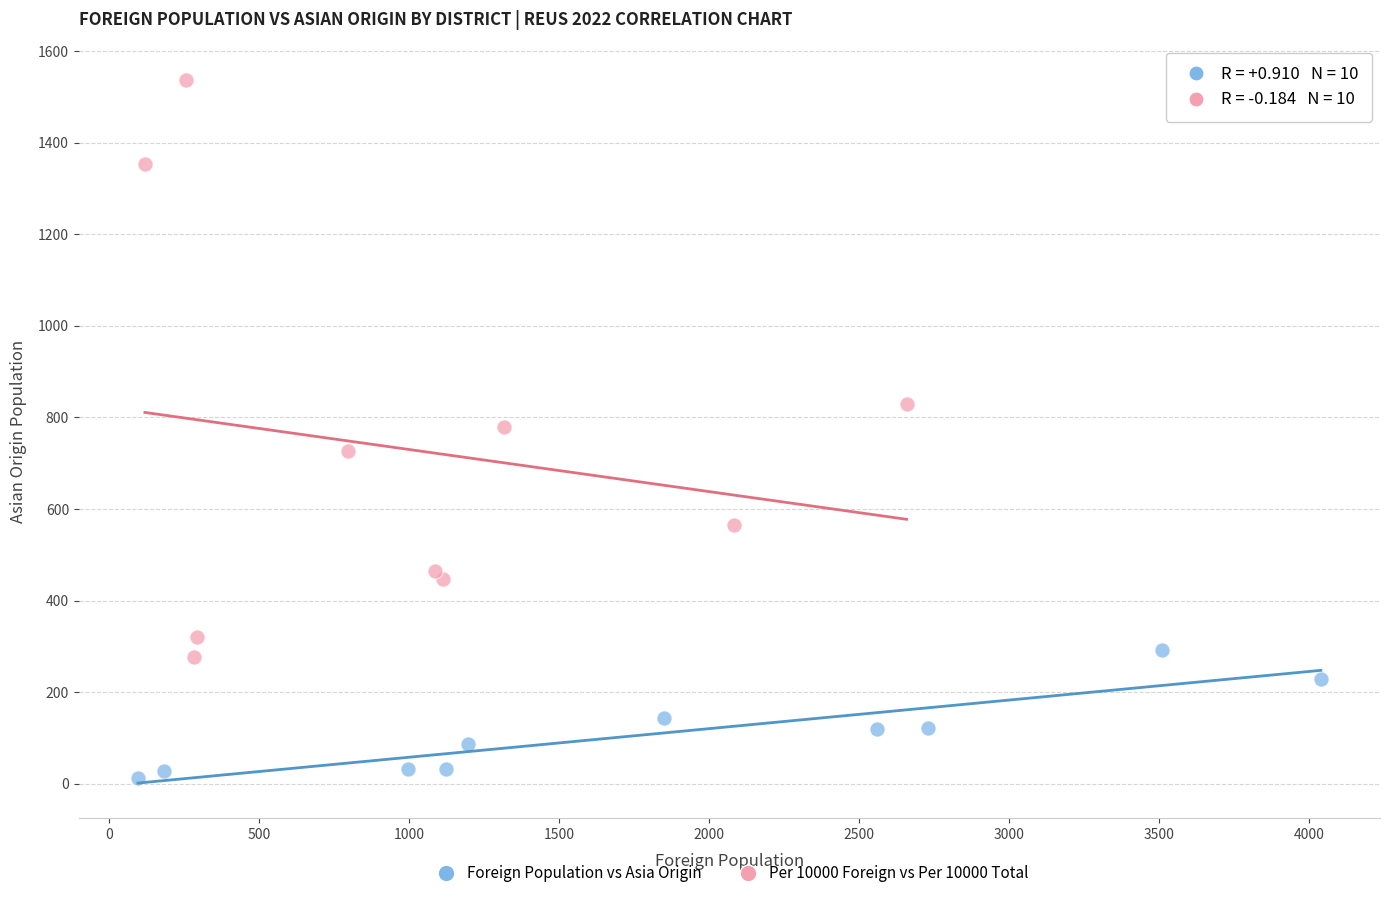

Which series contains the highest Y value?

Per 10000 Foreign vs Per 10000 Total